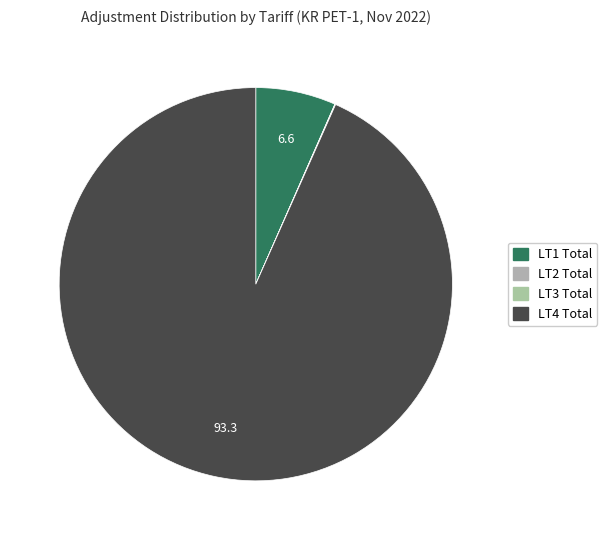

What is the largest slice in the pie chart?

LT4 Total